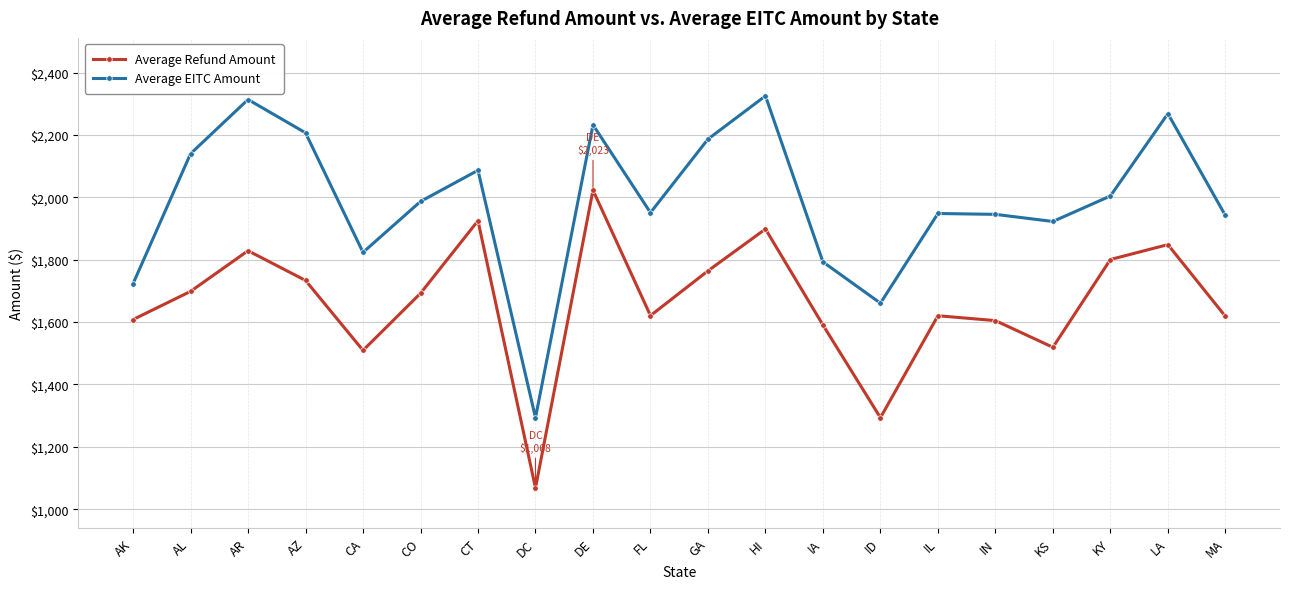

Read the Average EITC Amount value at ID.

1660.6